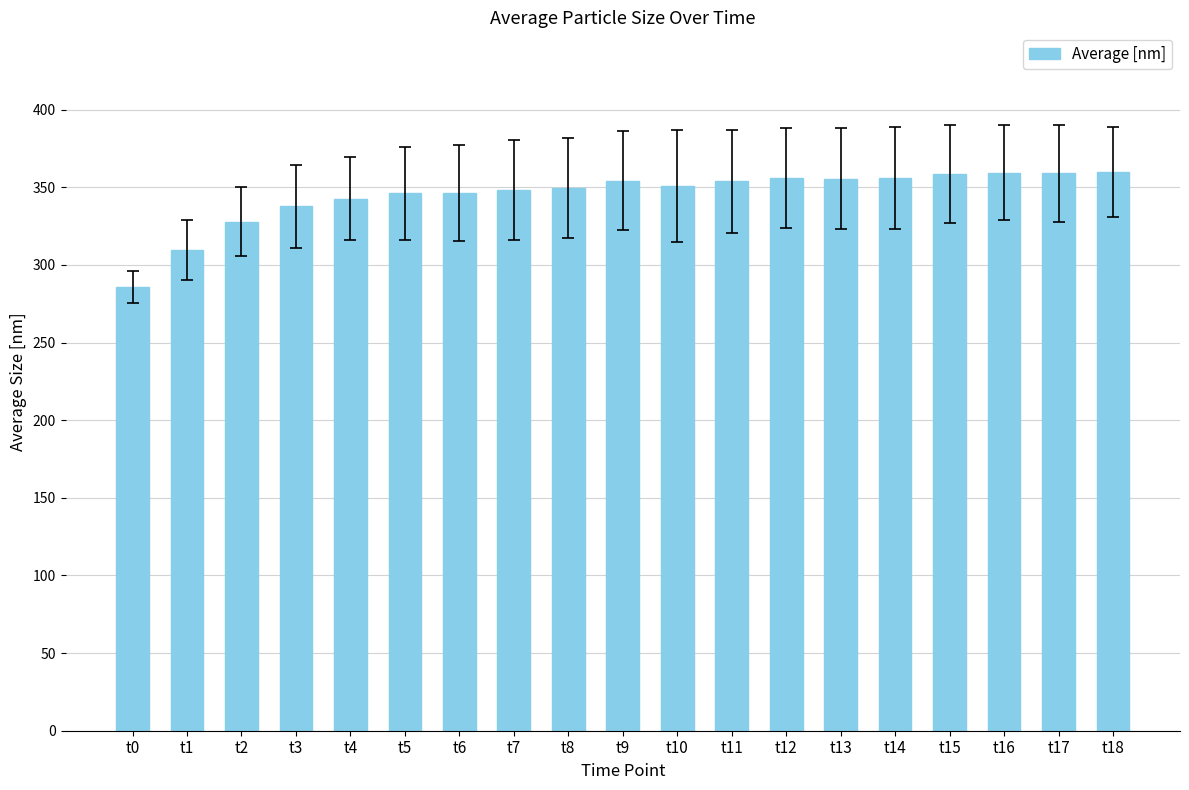

Is it true that the value at t1 is 309.9?

True